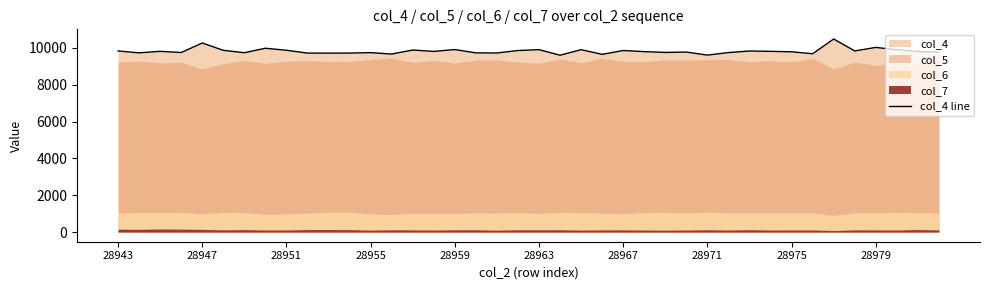

The value at 17 is 2879. True or false?

False